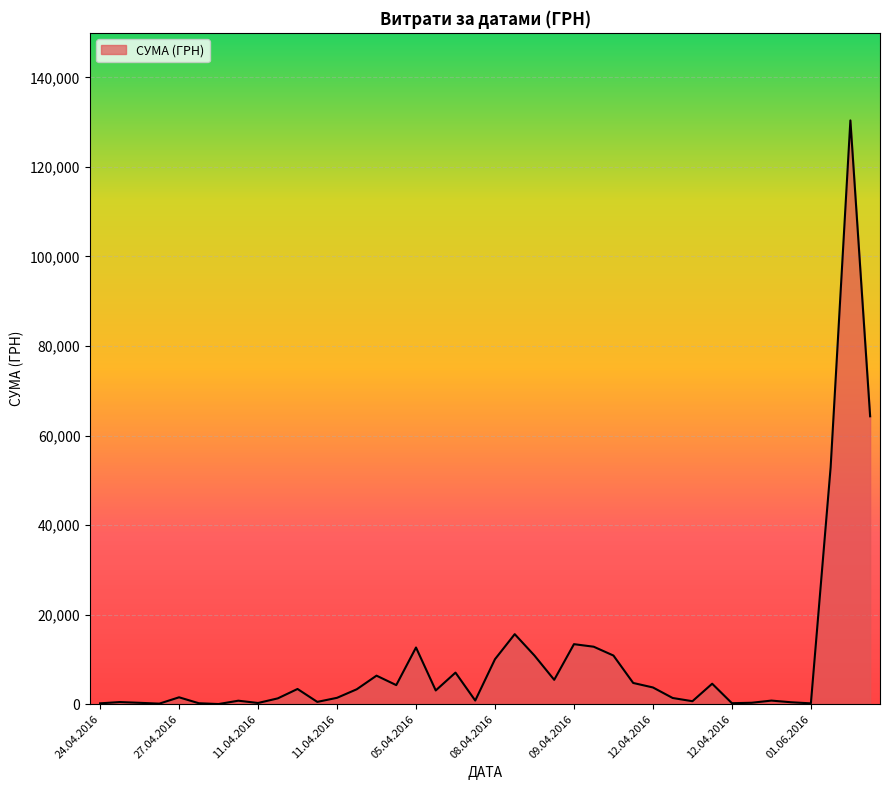

What is the difference between the maximum and minimum values?

130357.3